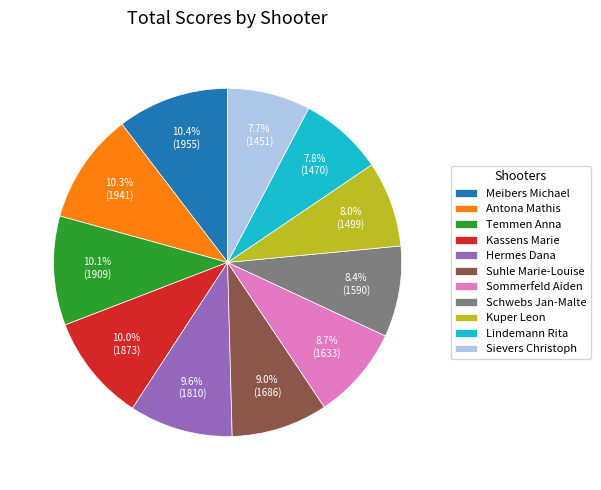

Is the sum of Hermes Dana and Sommerfeld Aiden greater than half?

No